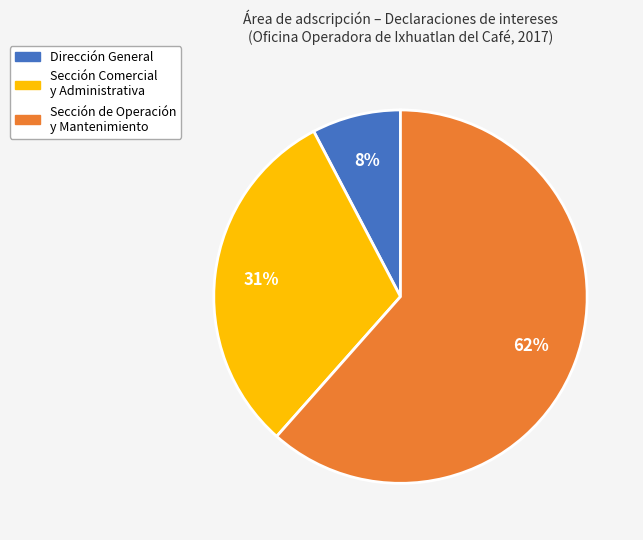

Is it true that Sección Comercial y Administrativa is 31% of the pie?

True